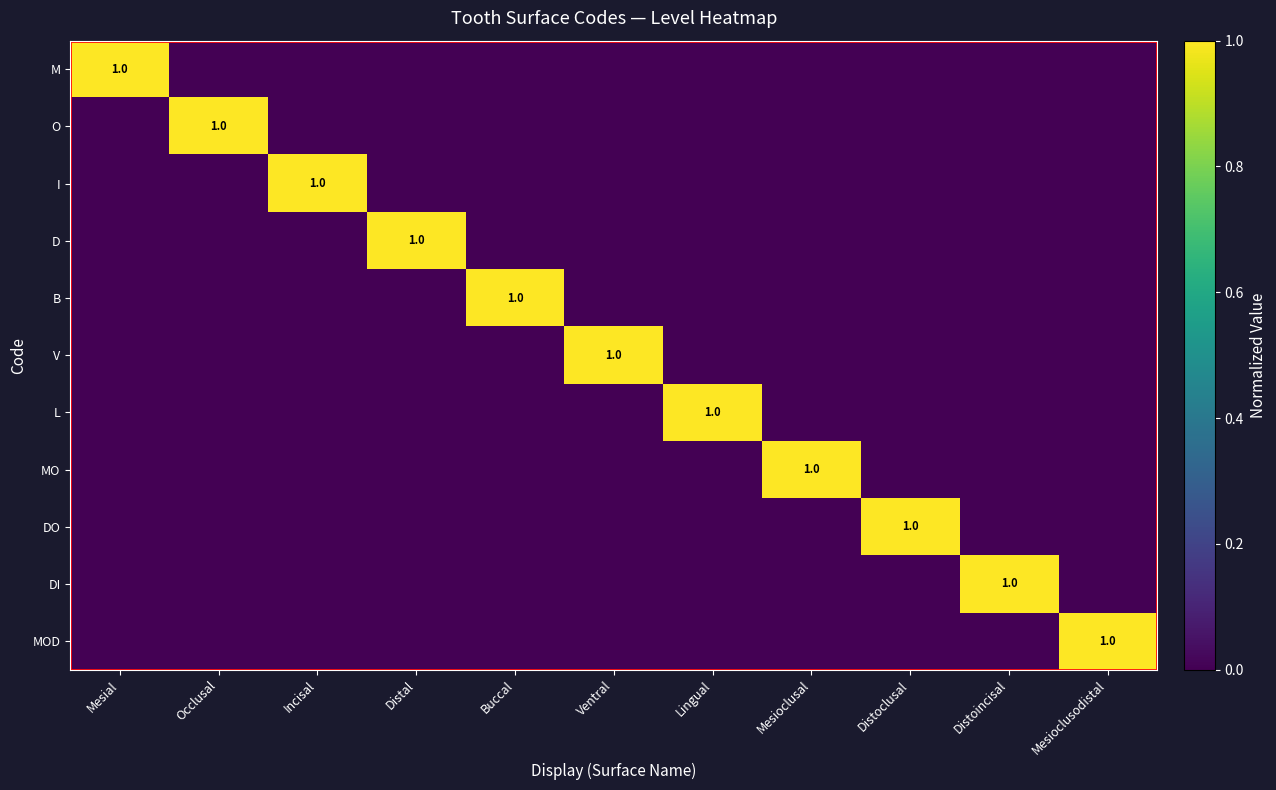

What is the greatest value displayed?

1